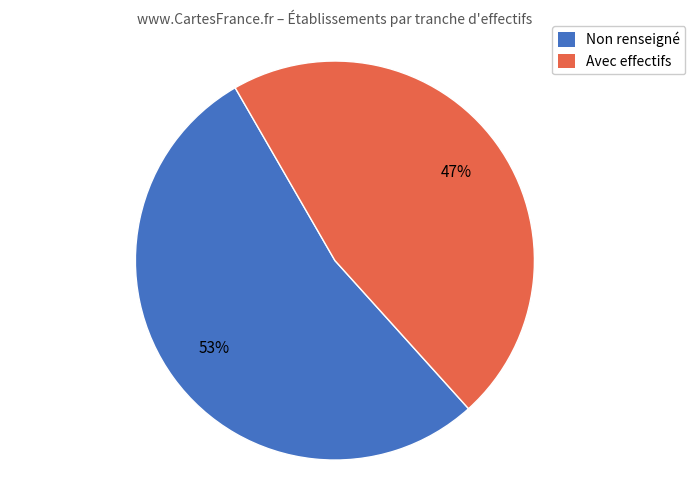

Combined, do Avec effectifs and Non renseigné account for over 50%?

Yes